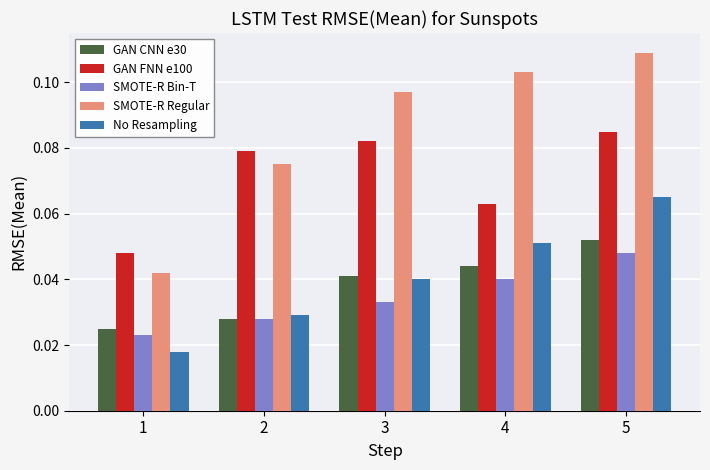

Count the SMOTE-R Bin-T values in the range 0 to 1.

5